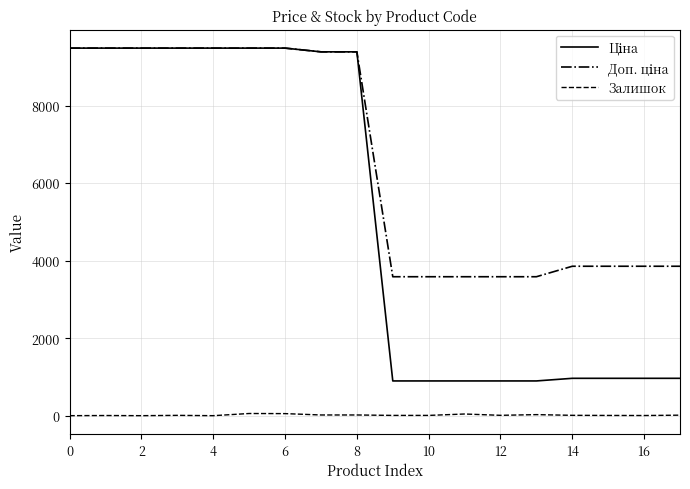

True or false: Доп. ціна and Ціна intersect in this chart.

False